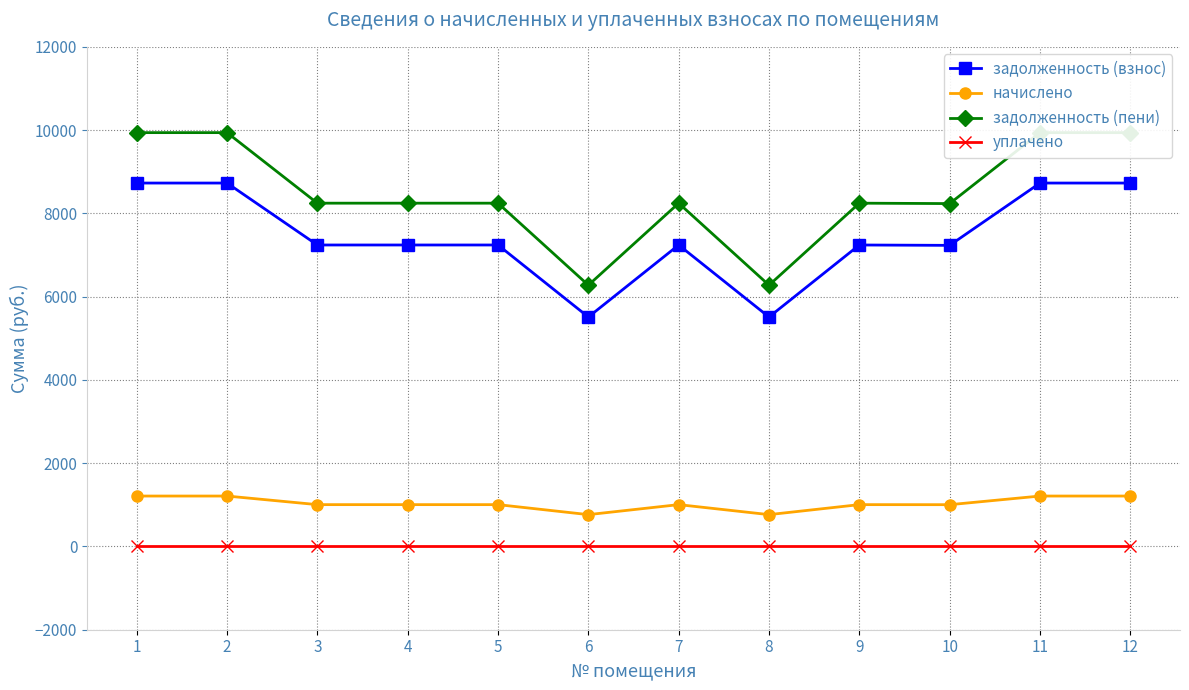

True or false: уплачено and задолженность (взнос) cross at least once.

False